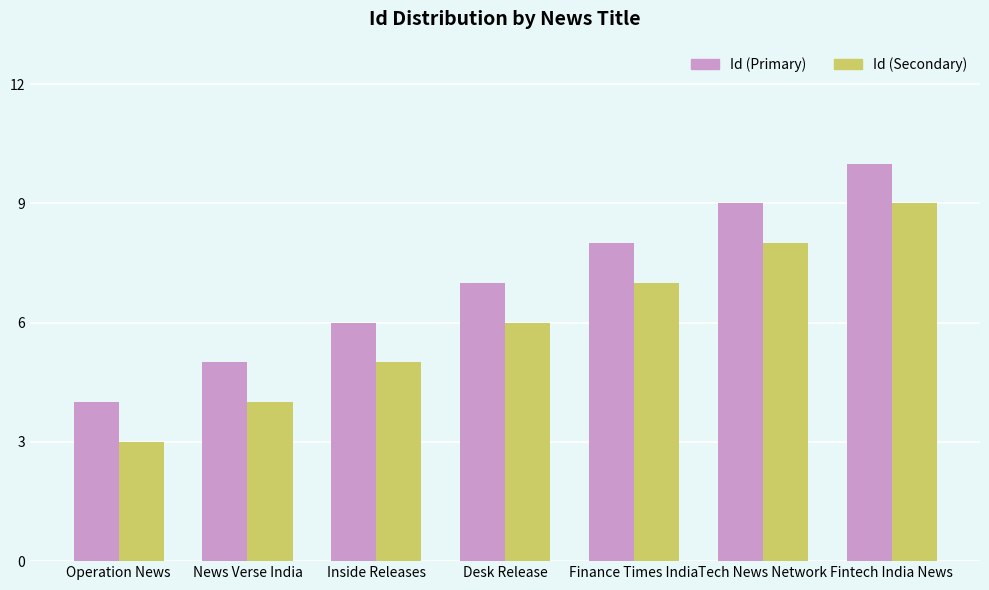

List the labels in order of Id (Secondary) value, largest first.

Fintech India News, Tech News Network, Finance Times India, Desk Release, Inside Releases, News Verse India, Operation News